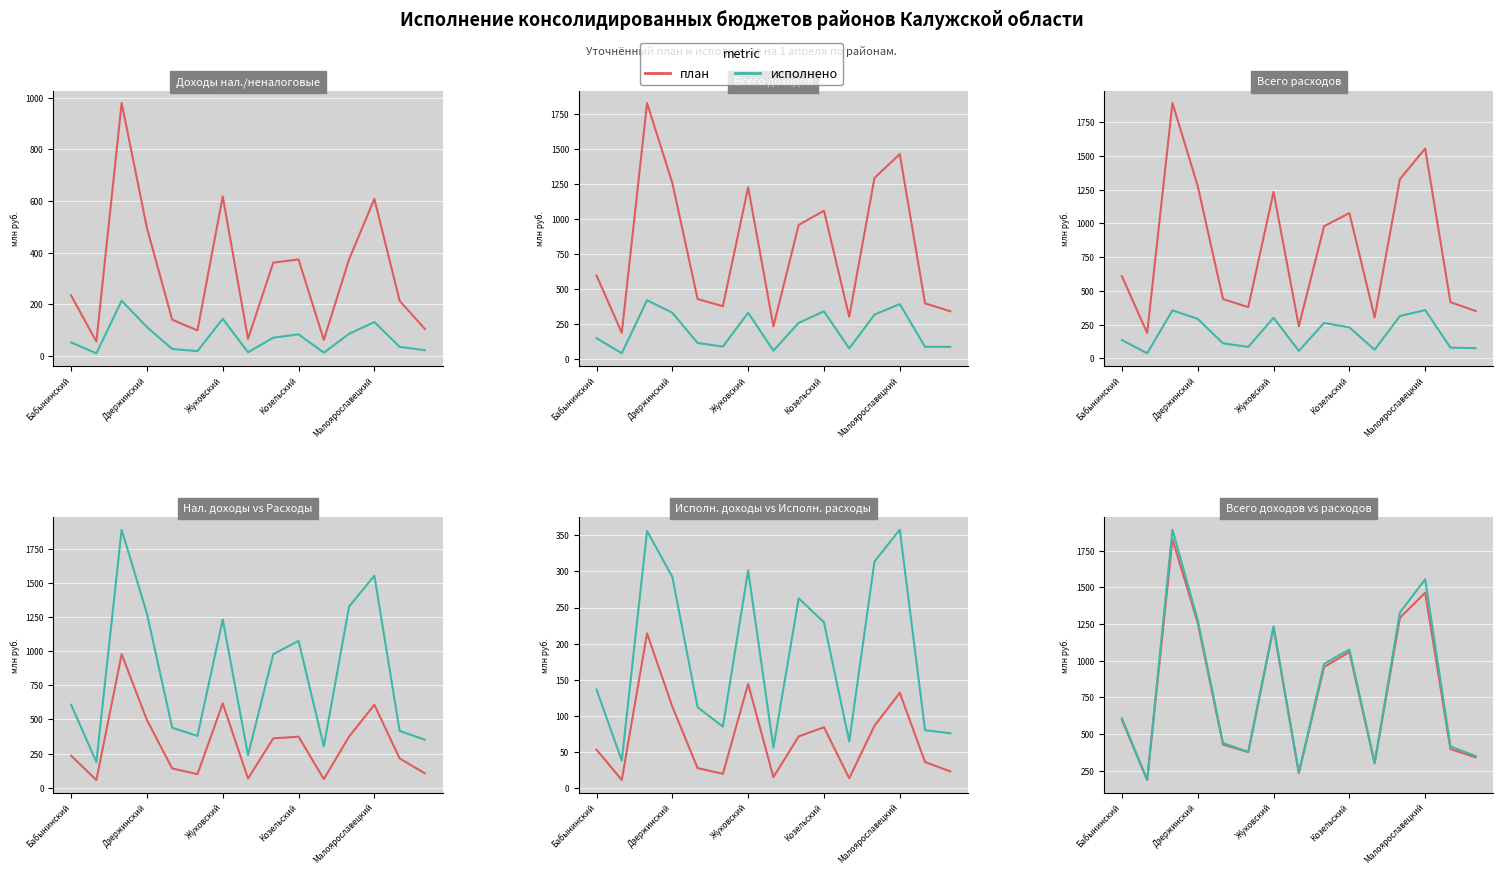

Between 8 and Жуковский, which is larger?

Жуковский